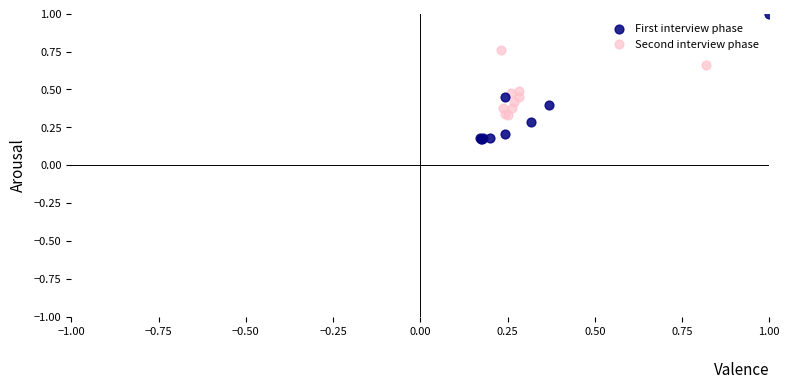

Which series contains the highest Y value?

First interview phase